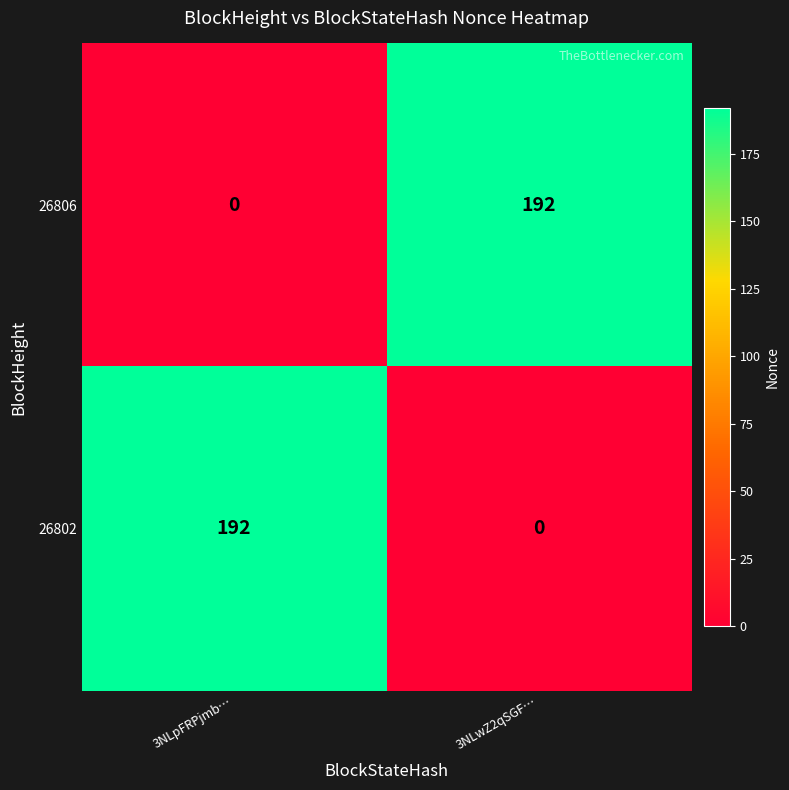

What is the greatest value displayed?

192